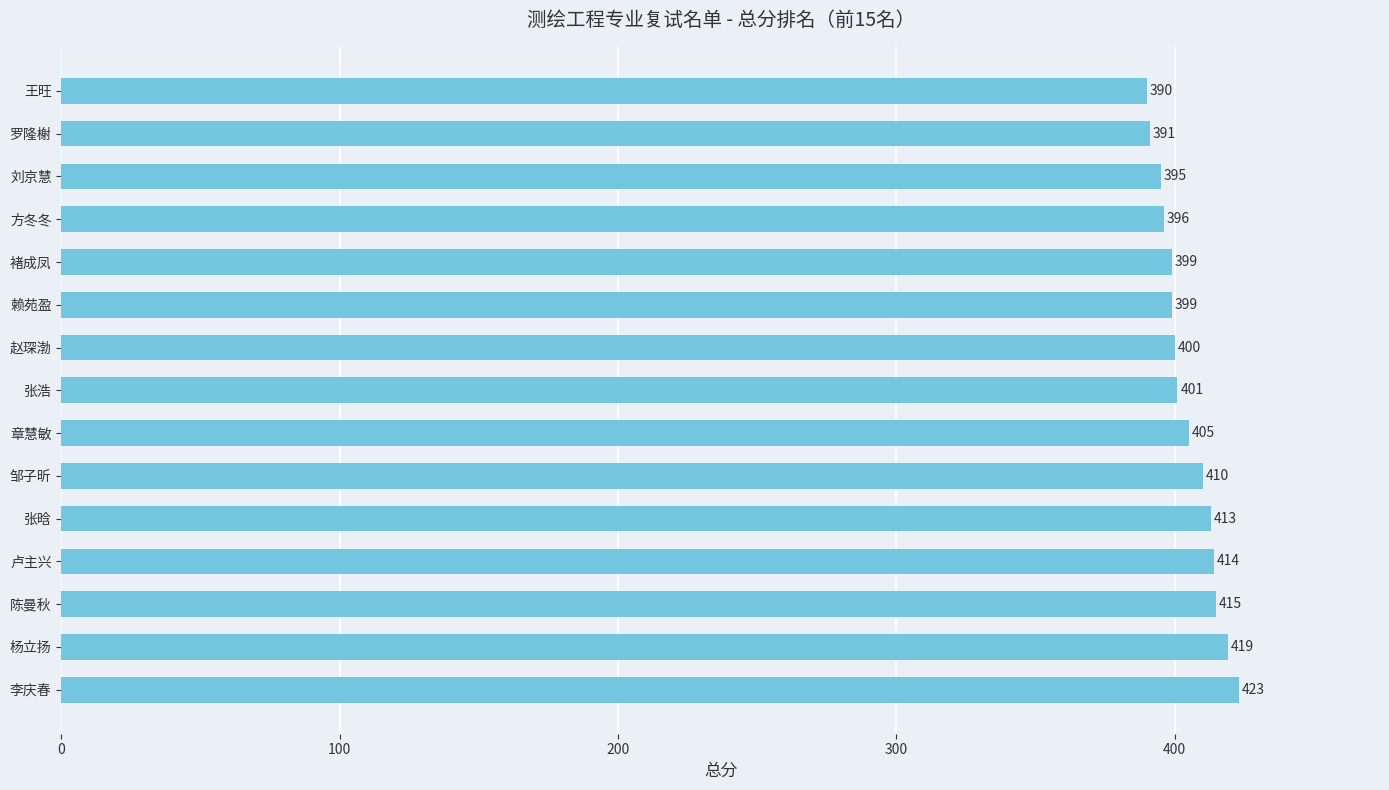

Between 刘京慧 and 李庆春, which is larger?

李庆春